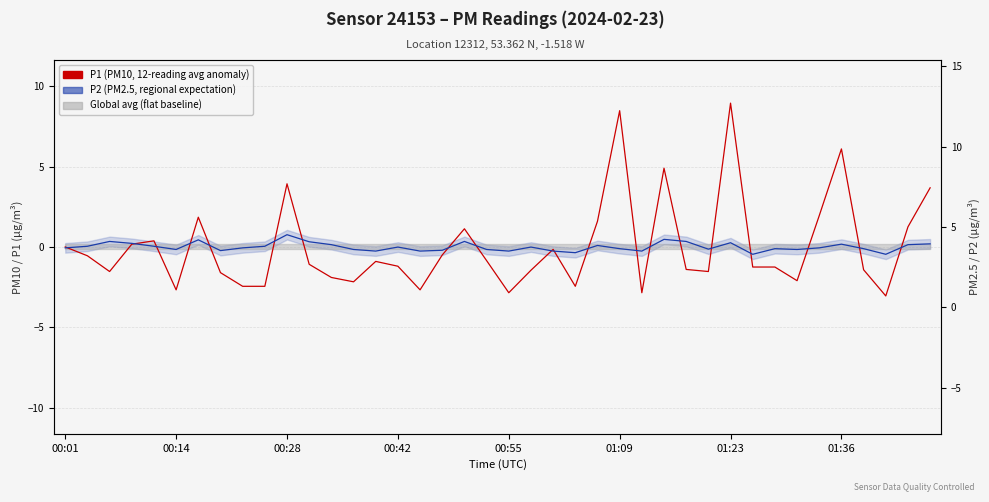

Which series has the largest total across all categories?

P2 (PM2.5, regional expectation)